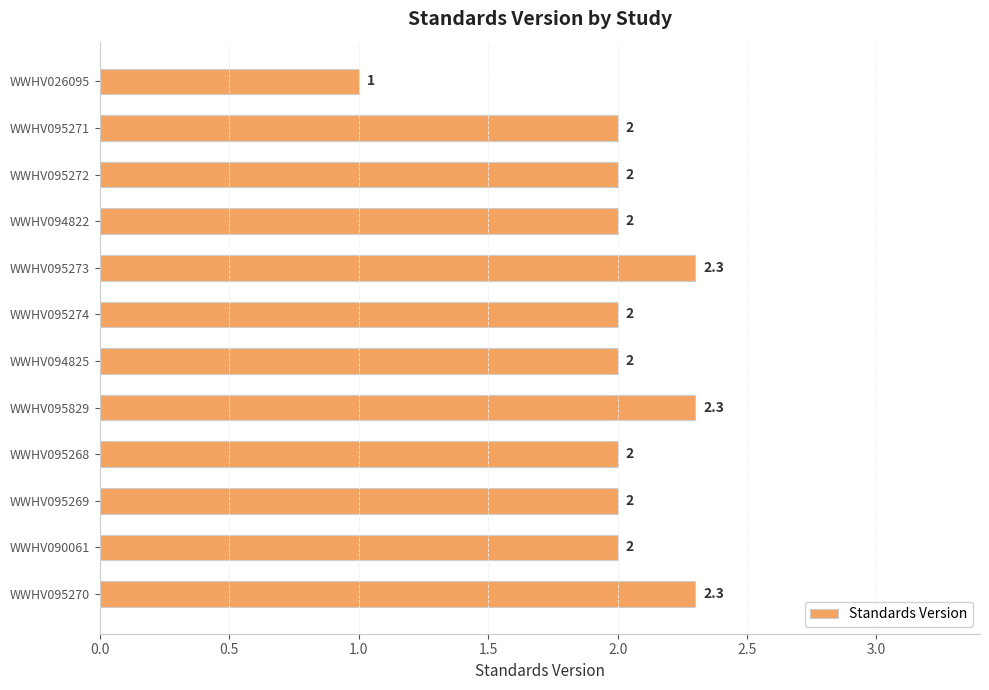

What is the greatest value displayed?

2.3